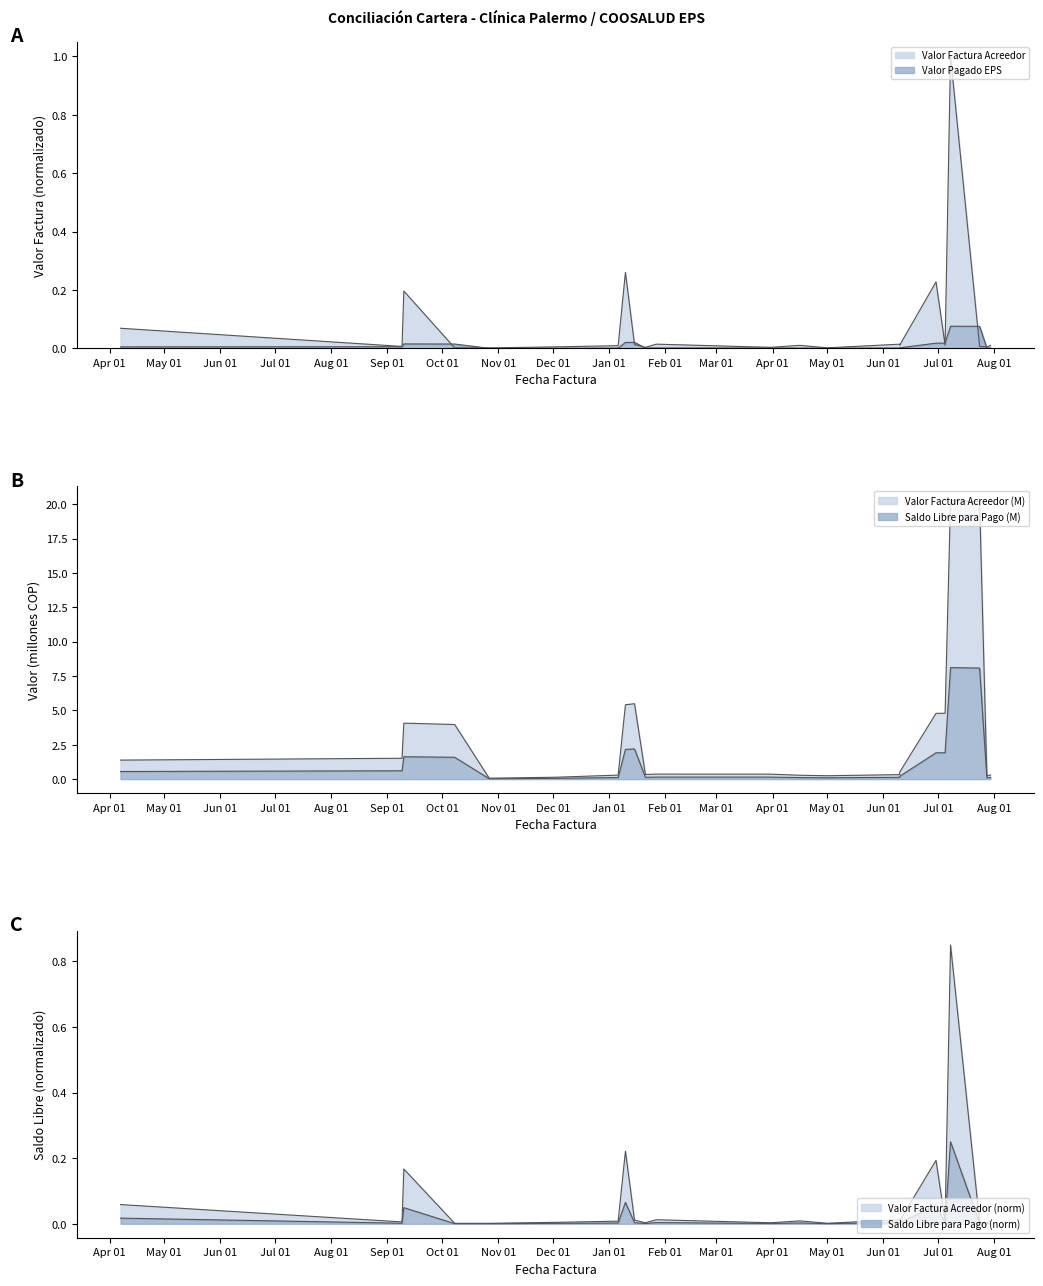

What is the label of the 10th point from the left?

2023-01-21